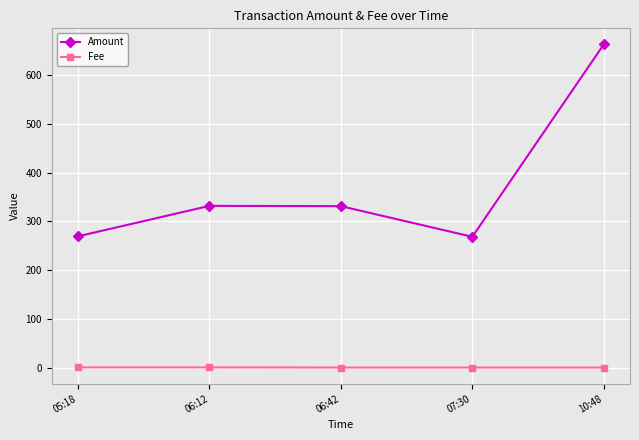

How many series are shown in this chart?

2